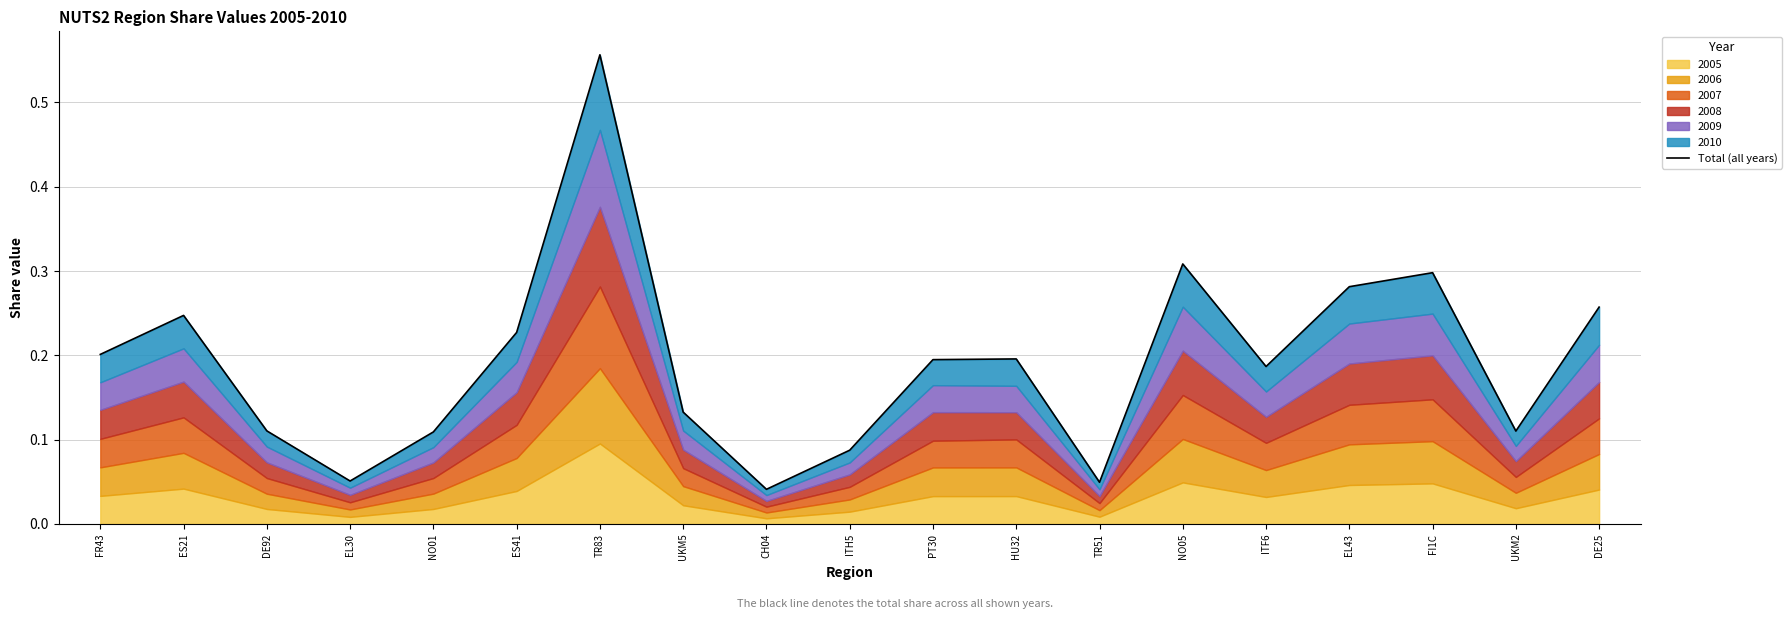

The value at HU32 is 0.1. True or false?

False